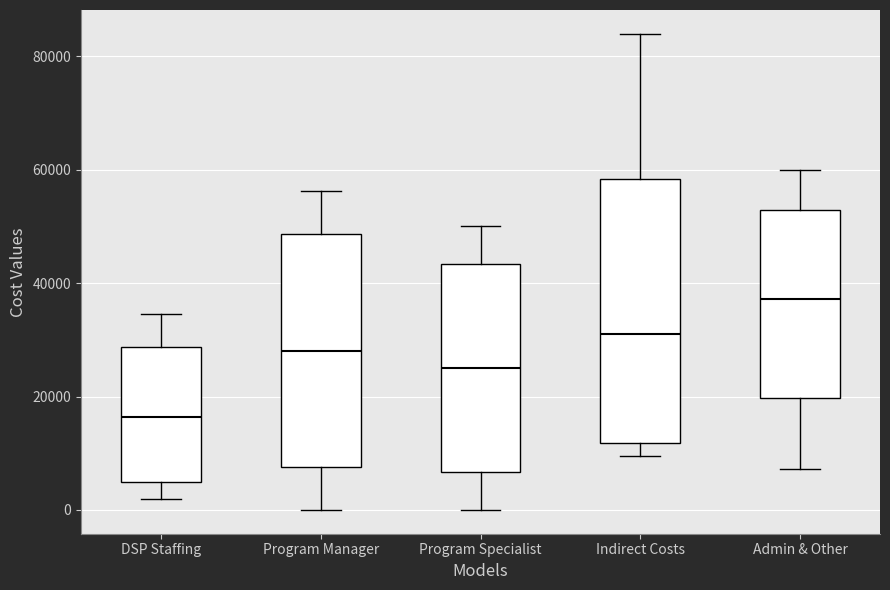

Comparing the boxes themselves (not the whiskers), which one is the tallest?

Indirect Costs